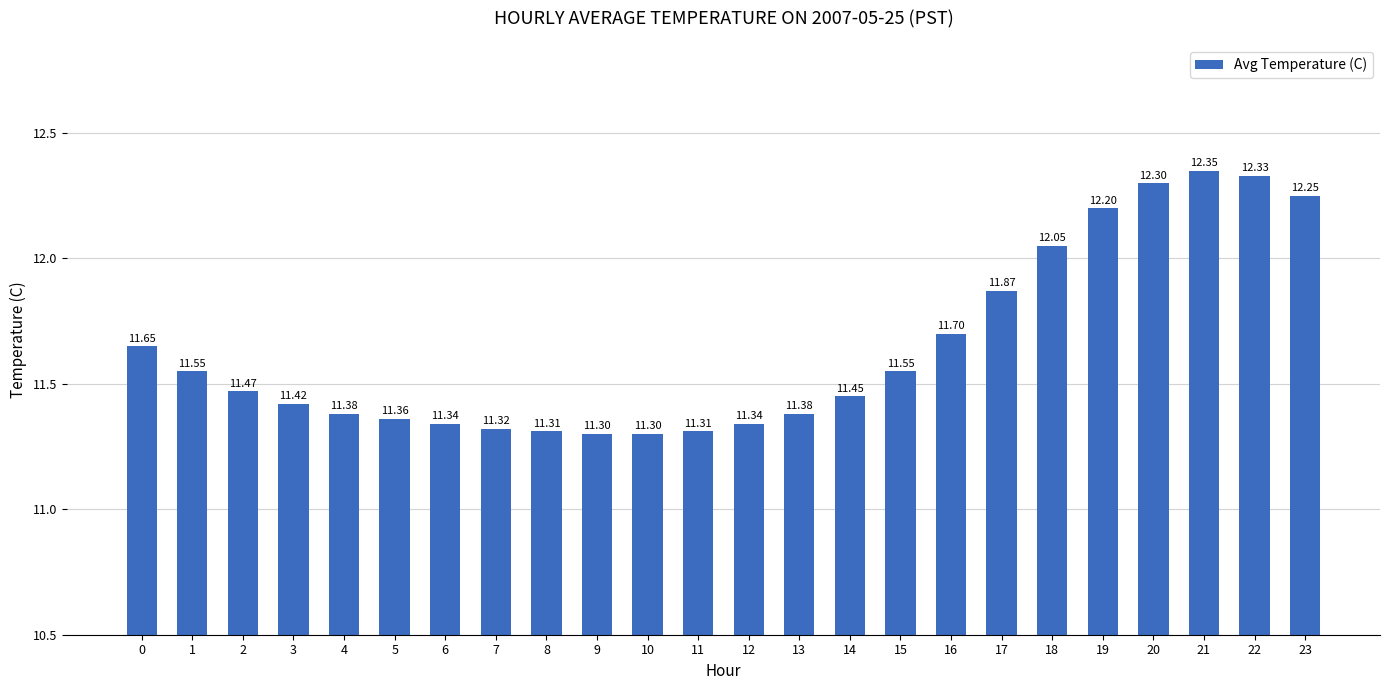

Between 3 and 22, which is larger?

22